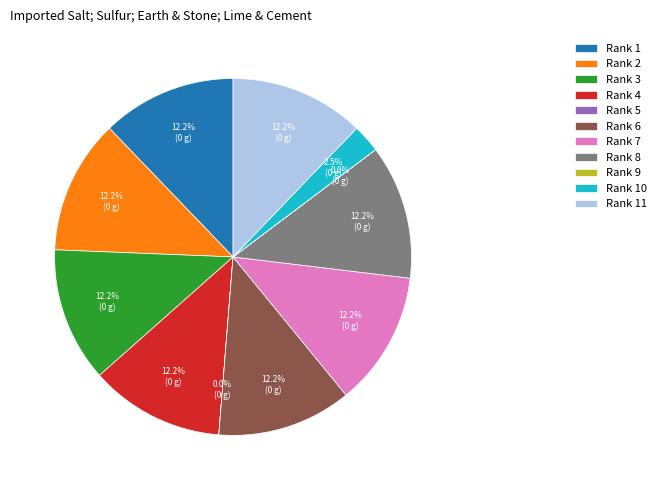

To the nearest percent, what portion does Rank 11 represent?

12%